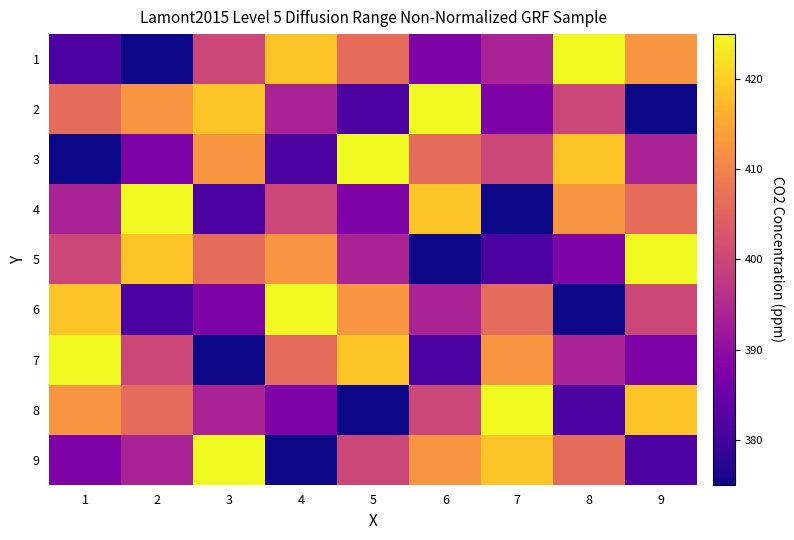

What is the total value across all series at 6?

3600.0